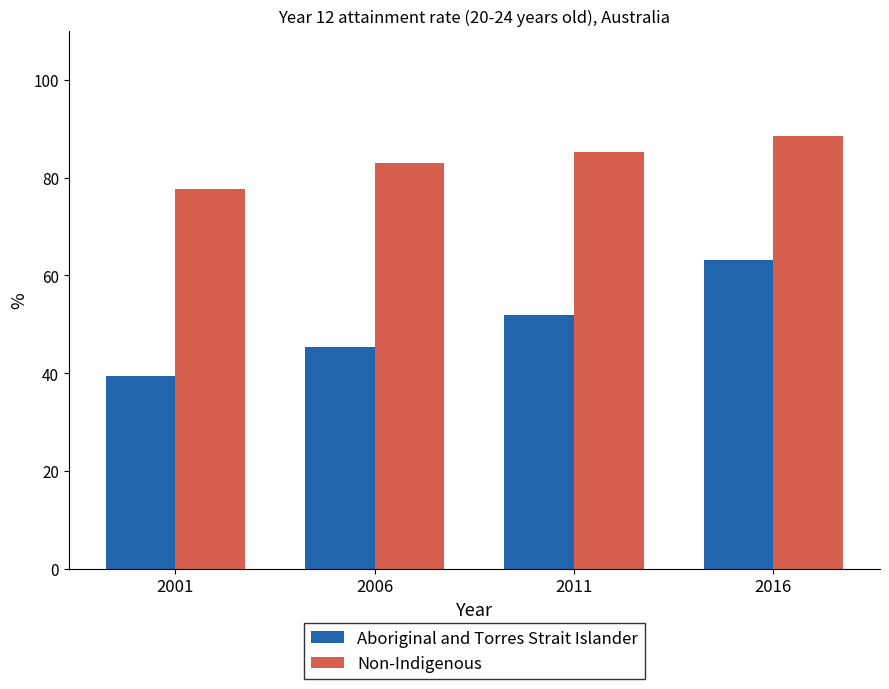

What is the sum of all Non-Indigenous values?

334.3